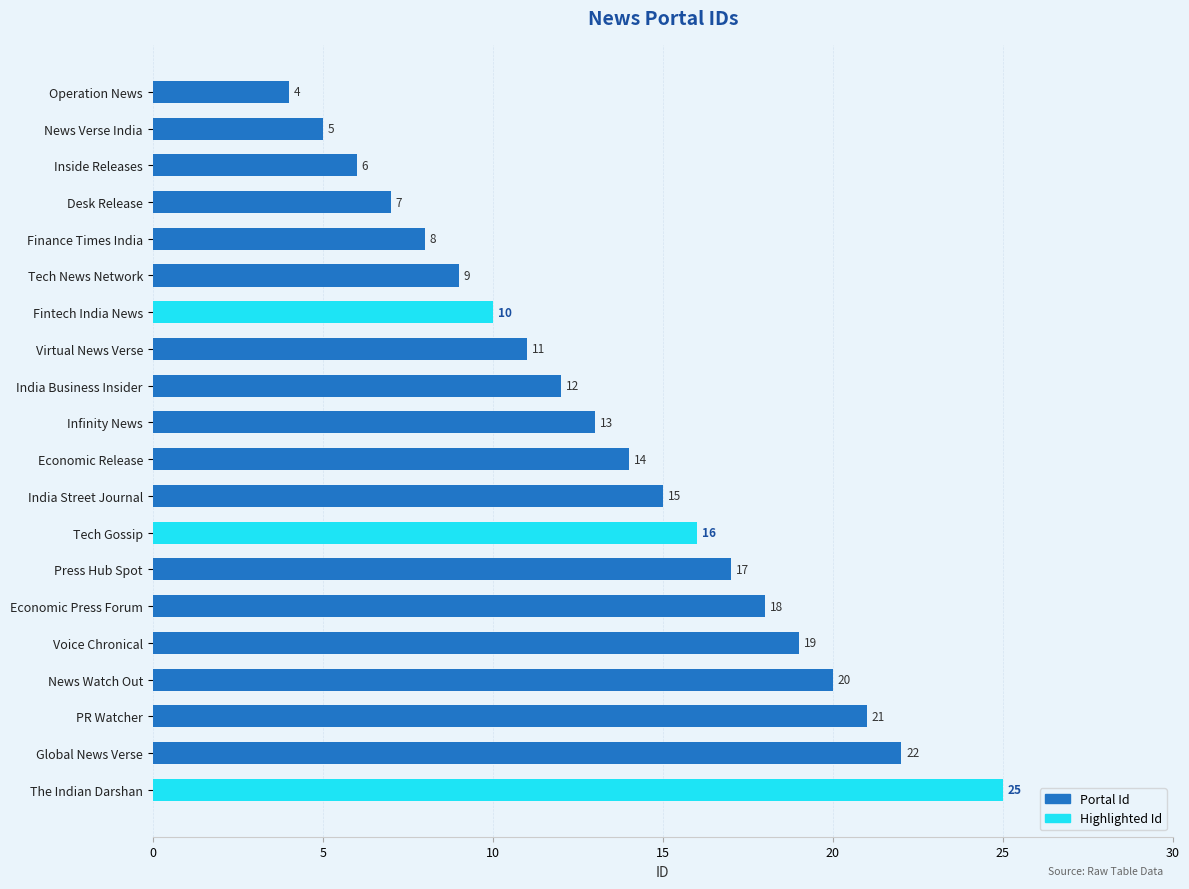

What is the sum of all values?

272